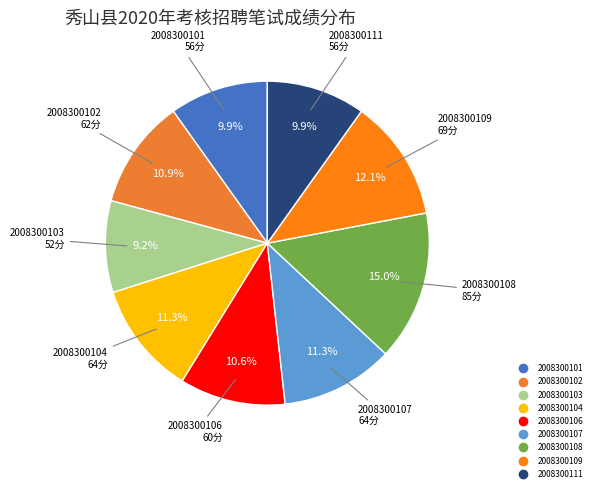

Do 2008300111 and 2008300106 together represent more than half of the pie?

No